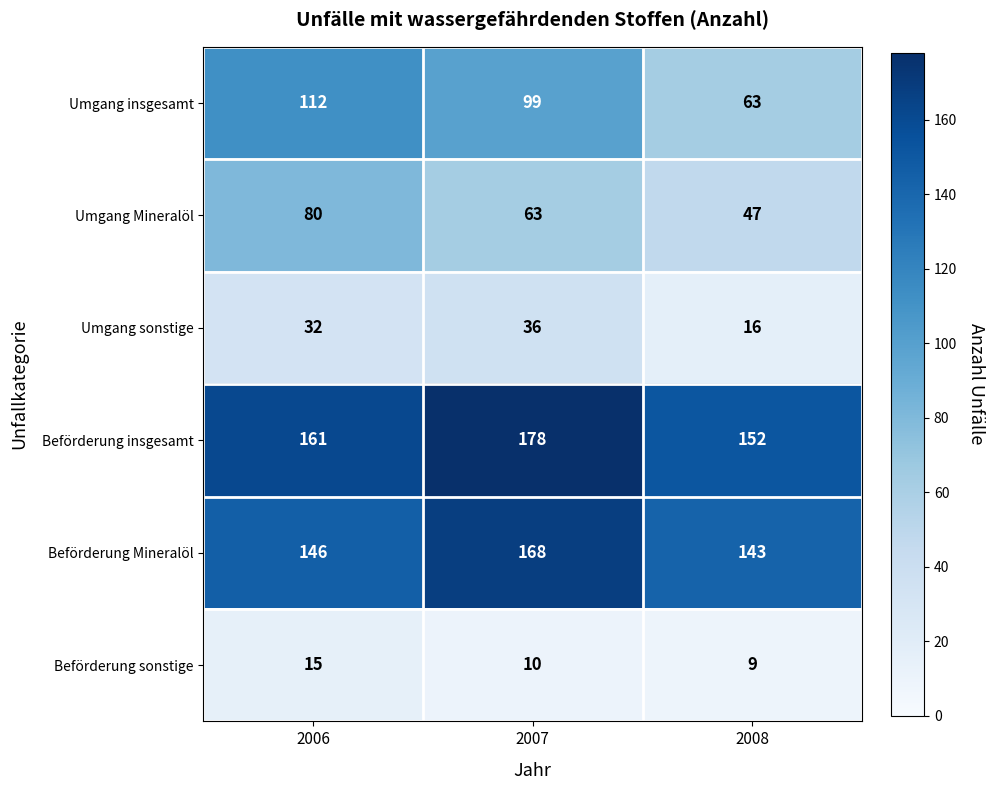

What is the greatest value displayed?

178